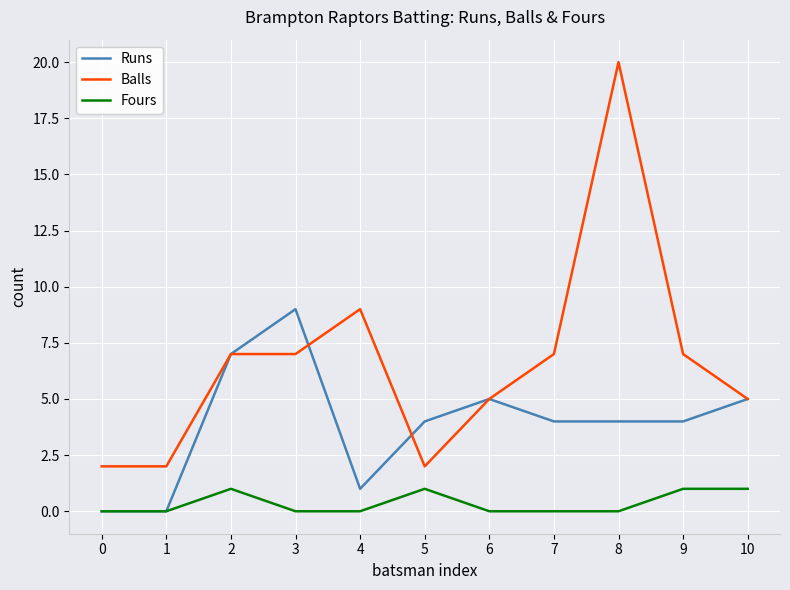

Reading left to right, extract all data points from this chart.

Runs: 0=0	1=0	2=7	3=9	4=1	5=4	6=5	7=4	8=4	9=4	10=5
Balls: 0=2	1=2	2=7	3=7	4=9	5=2	6=5	7=7	8=20	9=7	10=5
Fours: 0=0	1=0	2=1	3=0	4=0	5=1	6=0	7=0	8=0	9=1	10=1